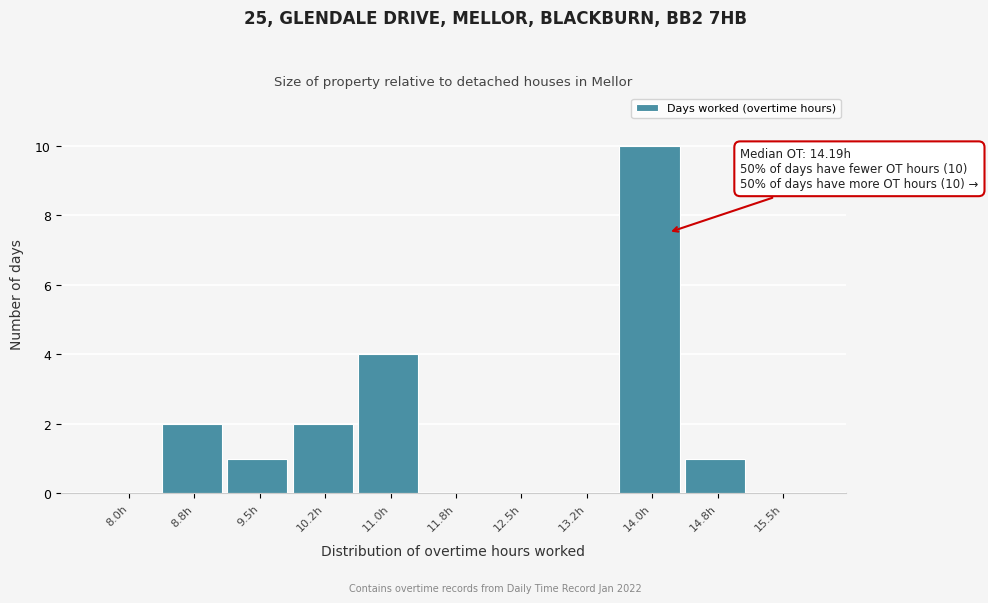

Reading left to right, transcribe all the data shown in this chart.

8.0h=0	8.8h=2	9.5h=1	10.2h=2	11.0h=4	11.8h=0	12.5h=0	13.2h=0	14.0h=10	14.8h=1	15.5h=0